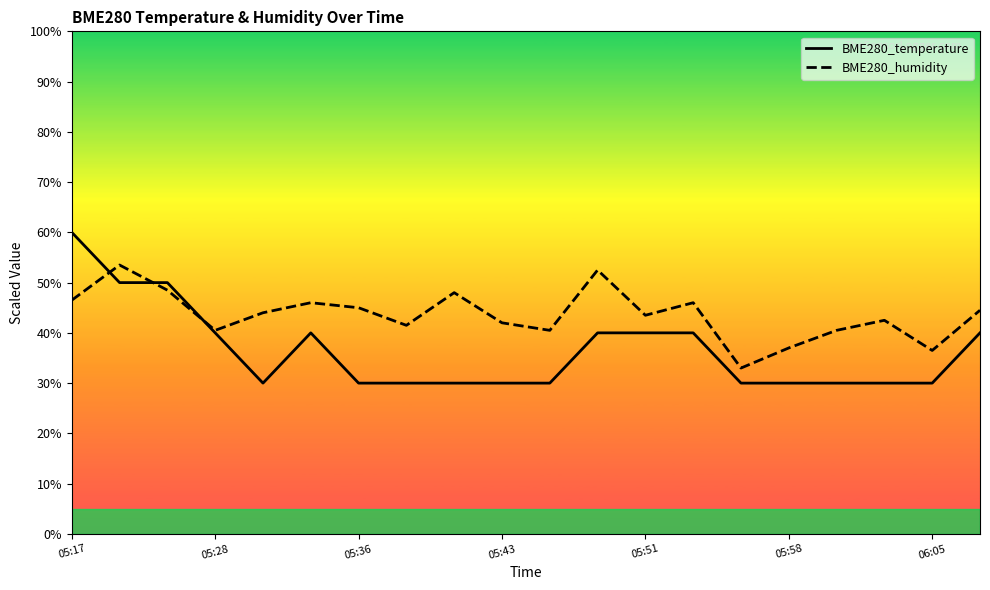

Which series has the widest spread of values?

BME280_temperature